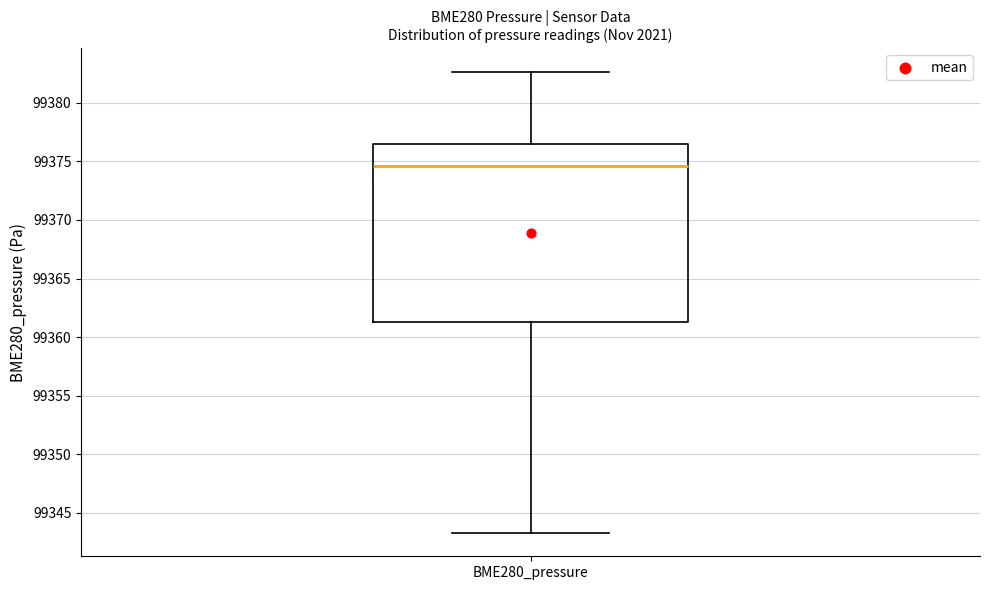

Read this box plot against the y-axis: the position of the median line, the range covered by the box, and the ends of both whiskers. The values are not printed on the chart, so give them approximately, as read against the axis.

median 99374.5, box 99361.5 to 99376.5, whiskers 99343.5 to 99382.5